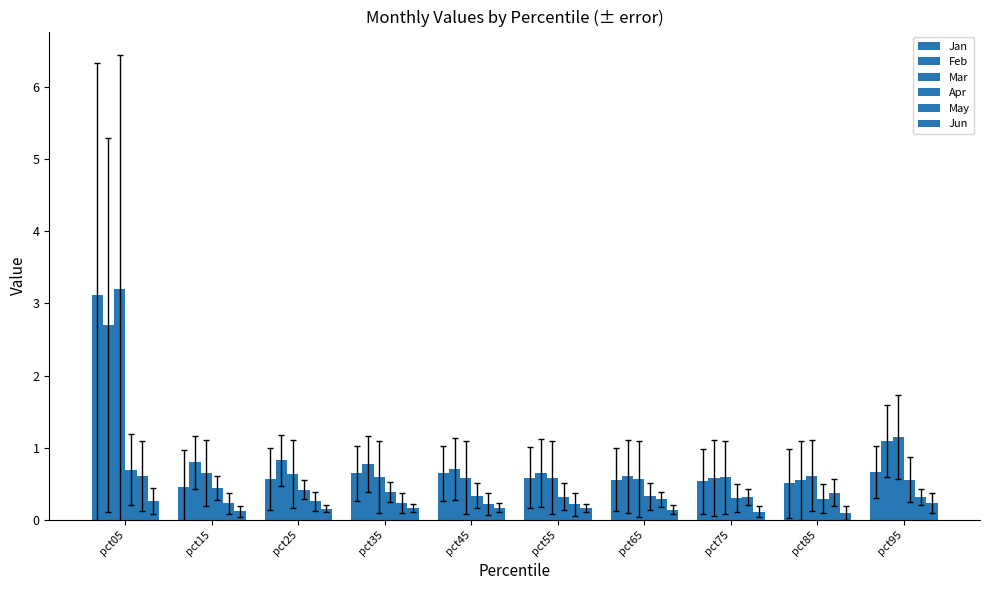

Count the number of data series in this chart.

6